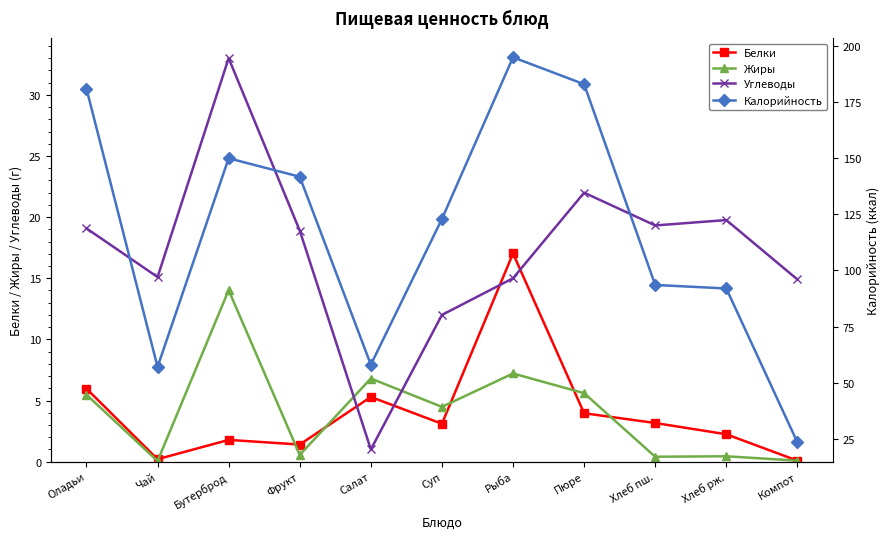

How many lines are shown in the chart?

4